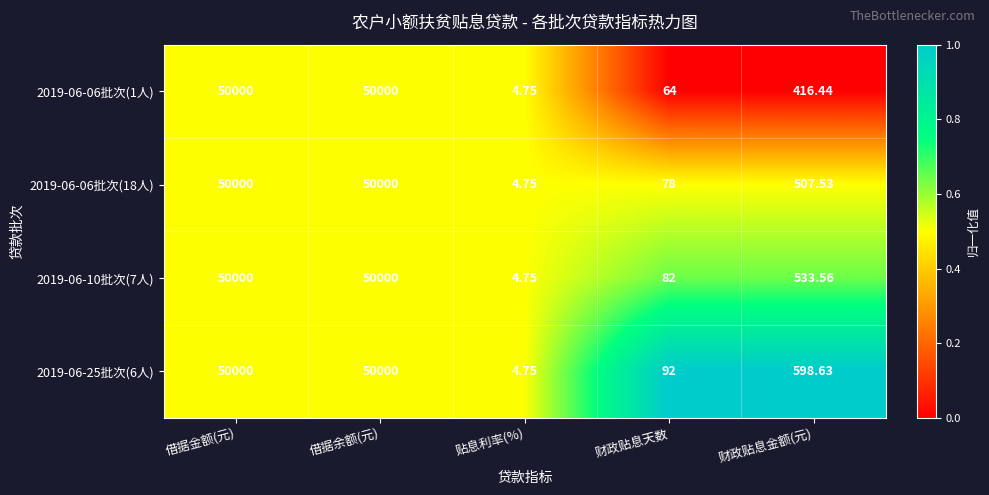

Is the value of 2019-06-06批次(1人) at 借据余额(元) greater than the value of 2019-06-06批次(18人) at 财政贴息金额(元)?

Yes